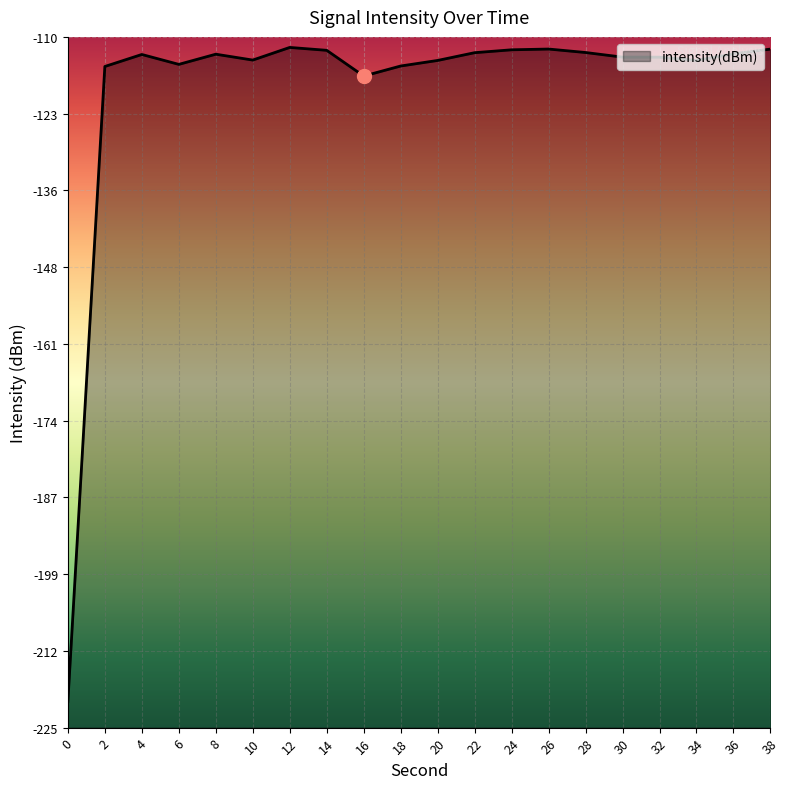

Reading left to right, list all the values displayed in this chart.

0=-220.6	2=-114.9	4=-112.9	6=-114.6	8=-112.9	10=-113.9	12=-111.8	14=-112.2	16=-116.5	18=-114.8	20=-113.9	22=-112.6	24=-112.1	26=-112.0	28=-112.6	30=-113.4	32=-113.4	34=-113.9	36=-112.8	38=-112.0